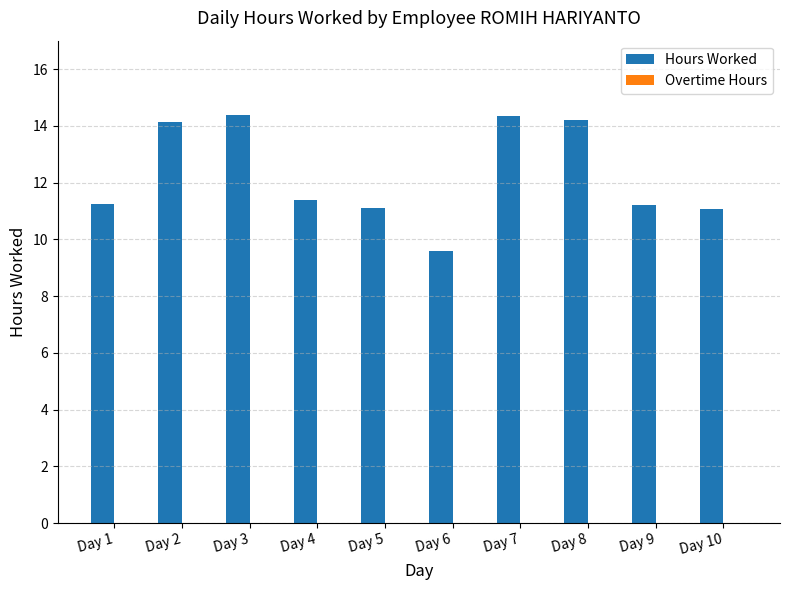

What is the difference between the values at Day 7 and Day 5?

3.2